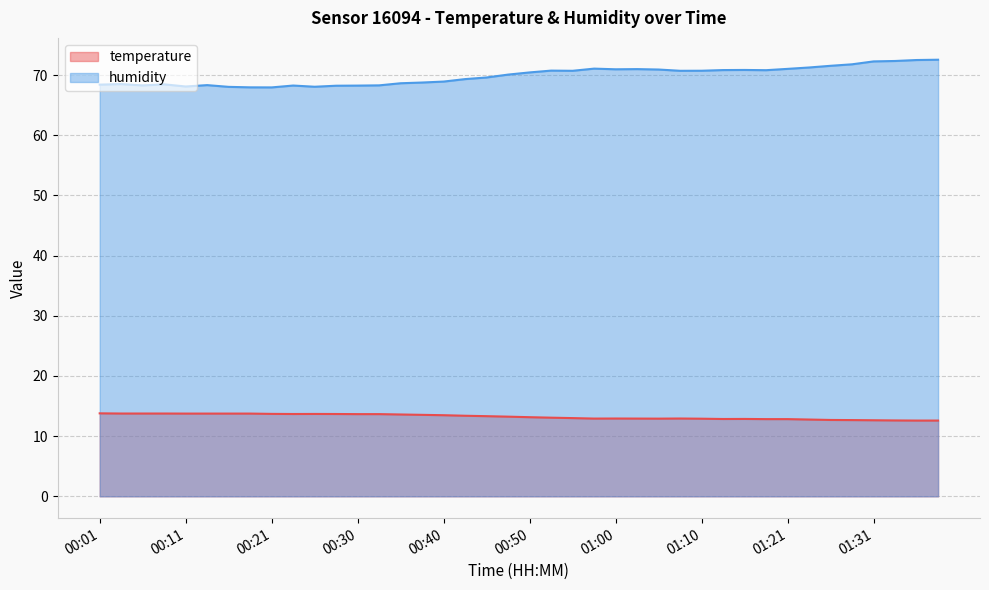

Which series changed the most between 00:43 and 01:05?

humidity